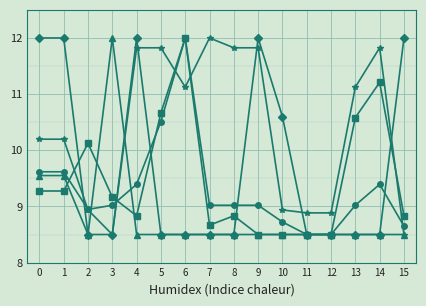

What is the maximum value shown in the chart?

12.0